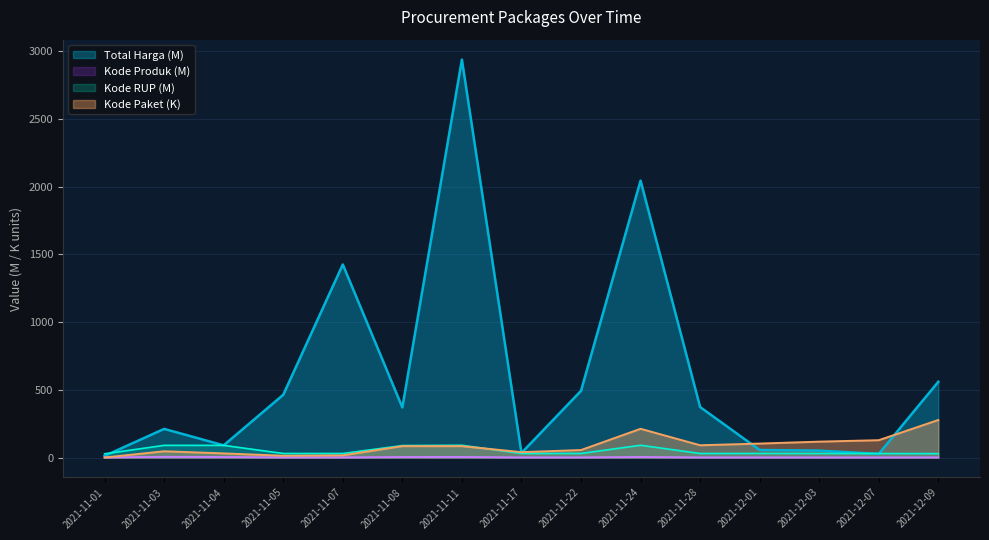

True or false: Total Harga and Kode RUP intersect in this chart.

True